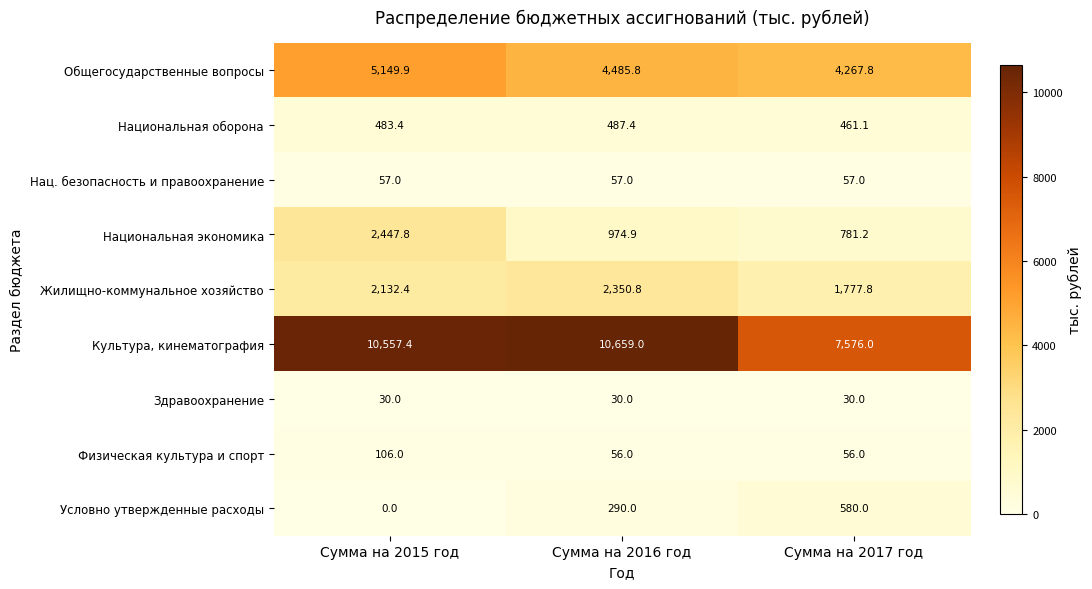

Reading left to right, extract all data points from this chart.

Общегосударственные вопросы: Сумма на 2015 год=5149.9	Сумма на 2016 год=4485.8	Сумма на 2017 год=4267.8
Национальная оборона: Сумма на 2015 год=483.4	Сумма на 2016 год=487.4	Сумма на 2017 год=461.1
Нац. безопасность и правоохранение: Сумма на 2015 год=57.0	Сумма на 2016 год=57.0	Сумма на 2017 год=57.0
Национальная экономика: Сумма на 2015 год=2447.8	Сумма на 2016 год=974.9	Сумма на 2017 год=781.2
Жилищно-коммунальное хозяйство: Сумма на 2015 год=2132.4	Сумма на 2016 год=2350.8	Сумма на 2017 год=1777.8
Культура, кинематография: Сумма на 2015 год=10557.4	Сумма на 2016 год=10659.0	Сумма на 2017 год=7576.0
Здравоохранение: Сумма на 2015 год=30.0	Сумма на 2016 год=30.0	Сумма на 2017 год=30.0
Физическая культура и спорт: Сумма на 2015 год=106.0	Сумма на 2016 год=56.0	Сумма на 2017 год=56.0
Условно утвержденные расходы: Сумма на 2015 год=0.0	Сумма на 2016 год=290.0	Сумма на 2017 год=580.0